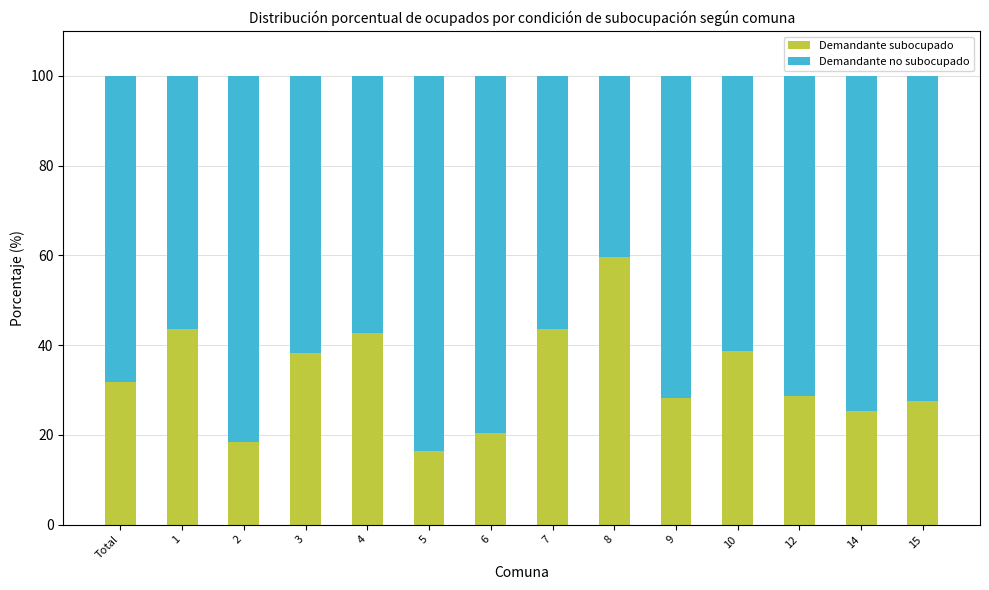

What is the total value across all series at 2?

100.0